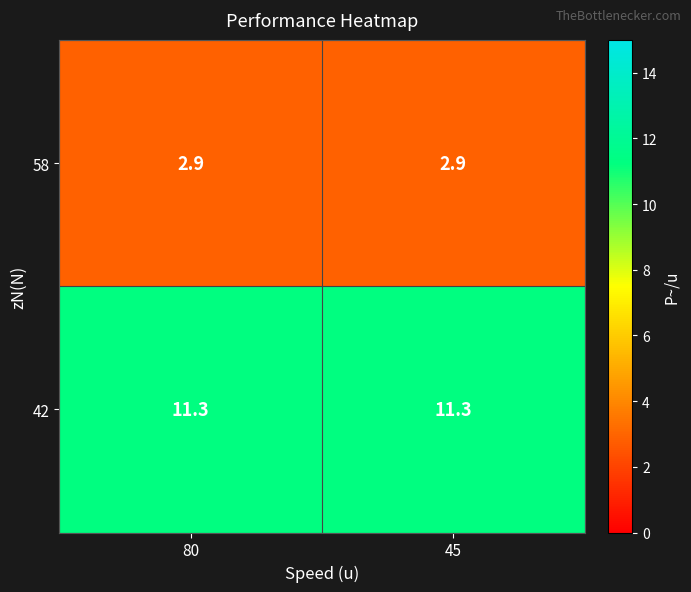

What is the difference between the highest and lowest values at 45?

8.4